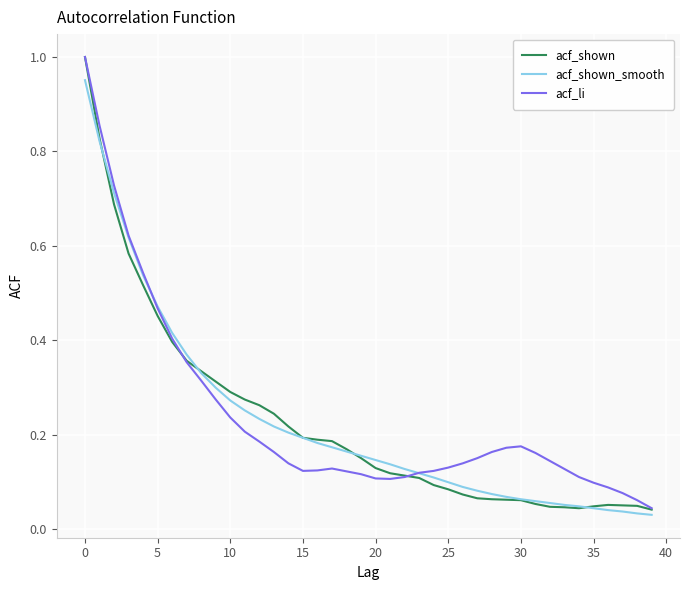

Which series has the largest range (max minus min)?

acf_shown